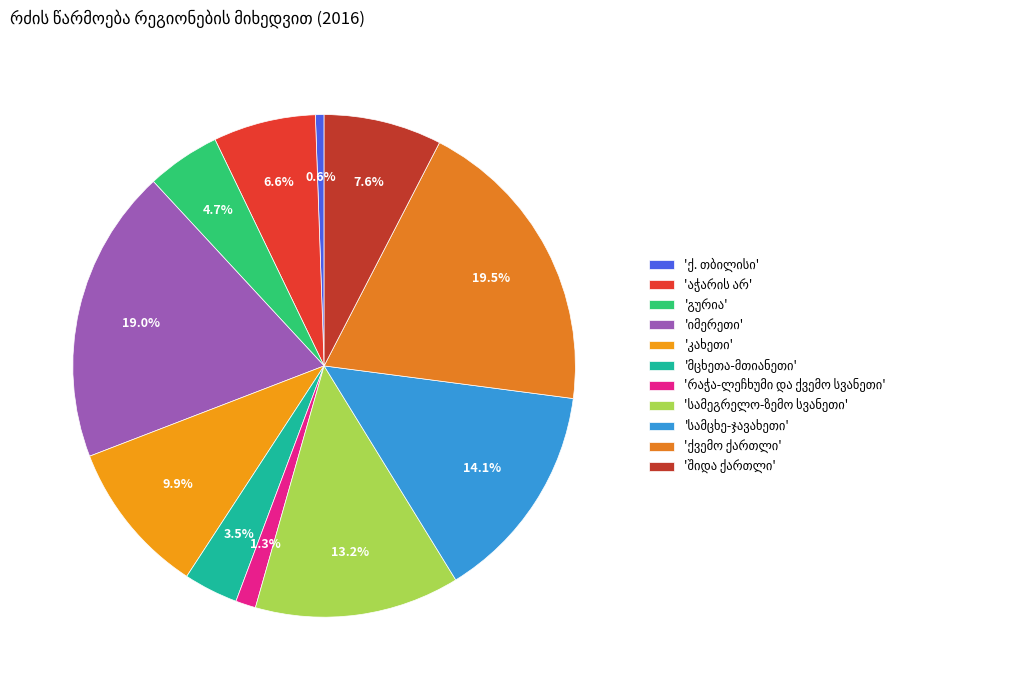

What is the largest slice in the pie chart?

ქვემო ქართლი